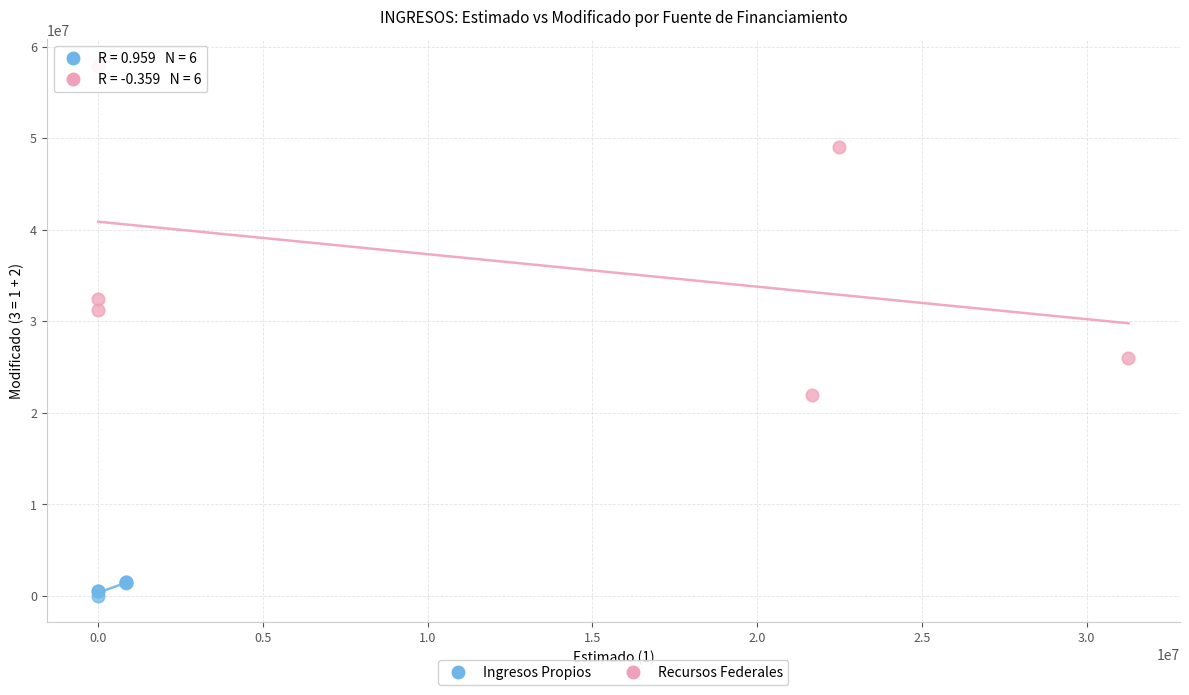

Which series has the largest Y range (max minus min)?

Recursos Federales